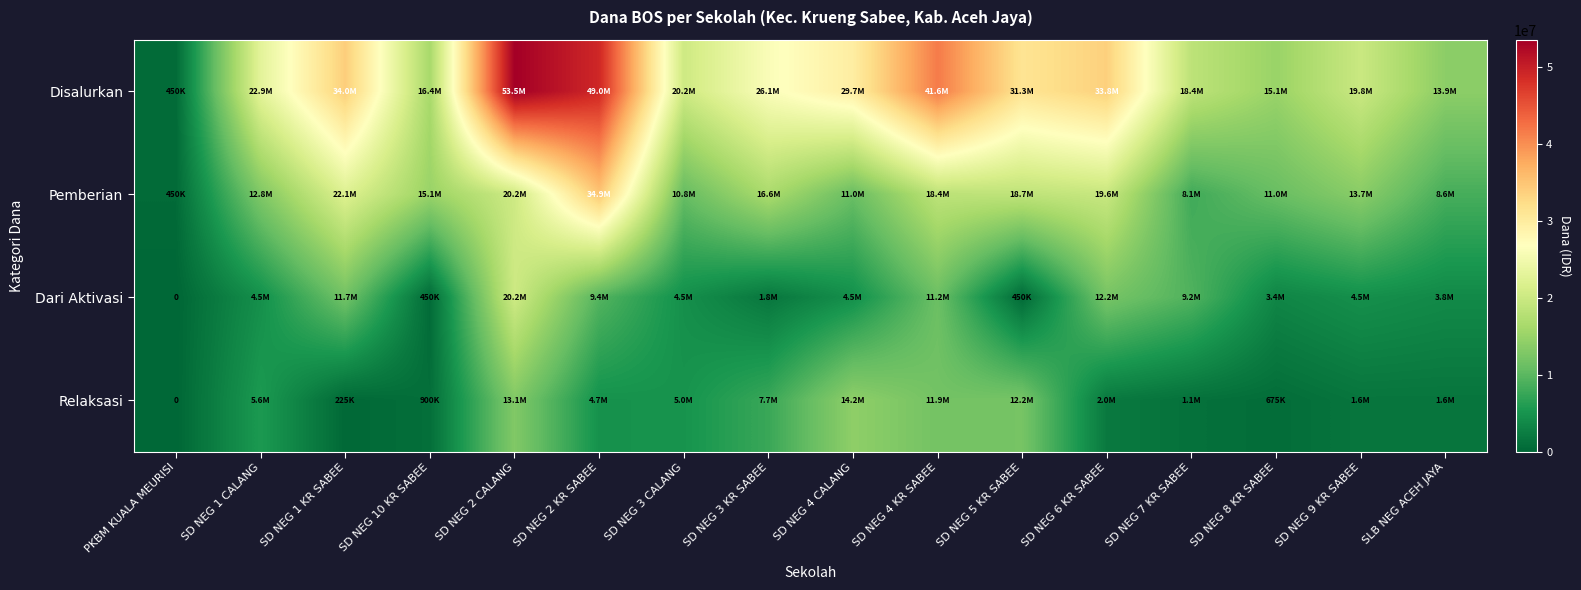

How many data points in Relaksasi are less than 4725000?

8